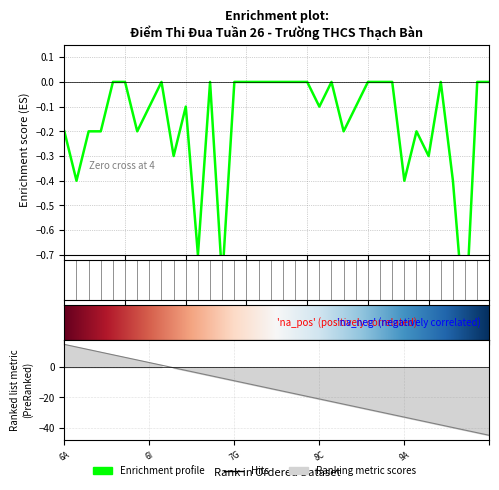

How many values are below zero?

18